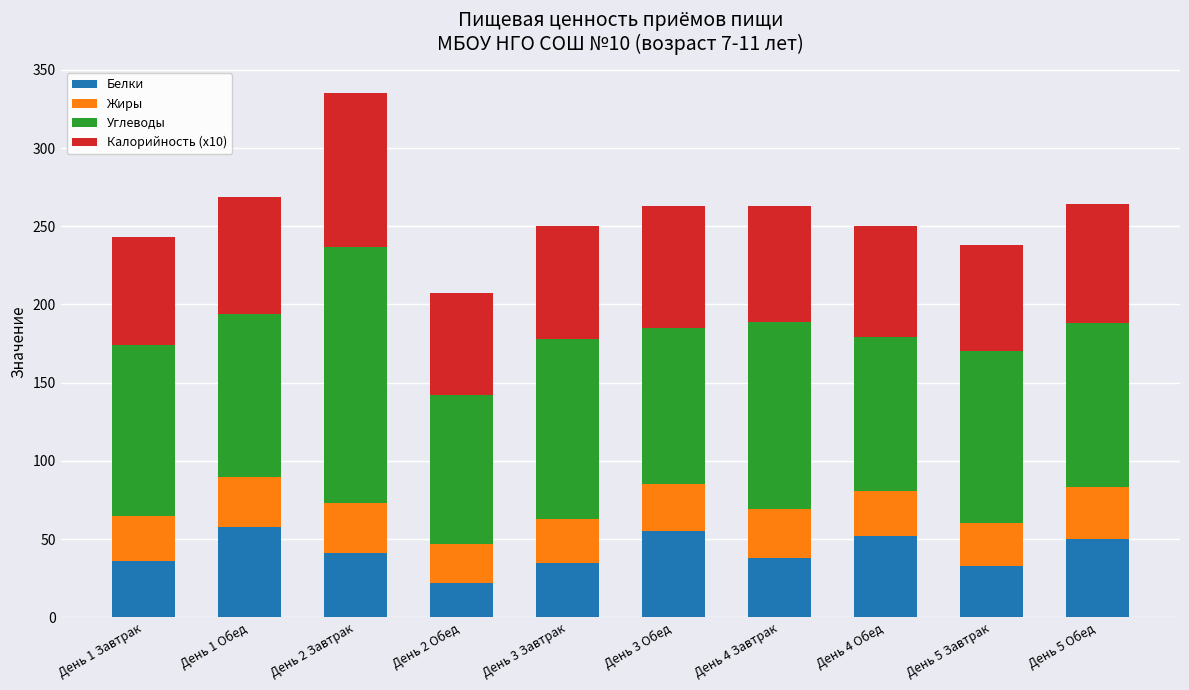

What is the difference between the second highest and second lowest values in the Белки series?

22